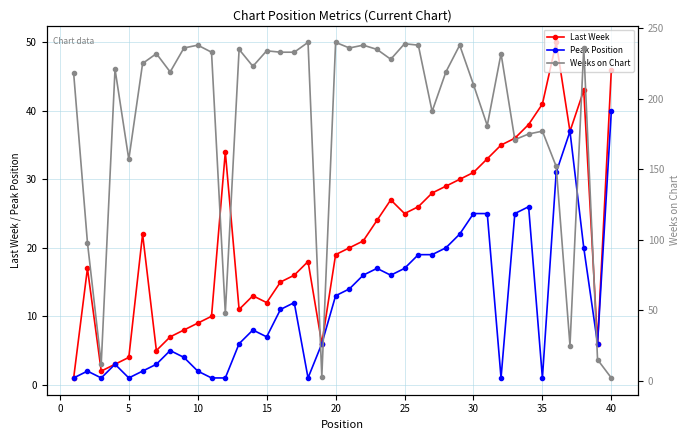

How many series are shown in this chart?

3